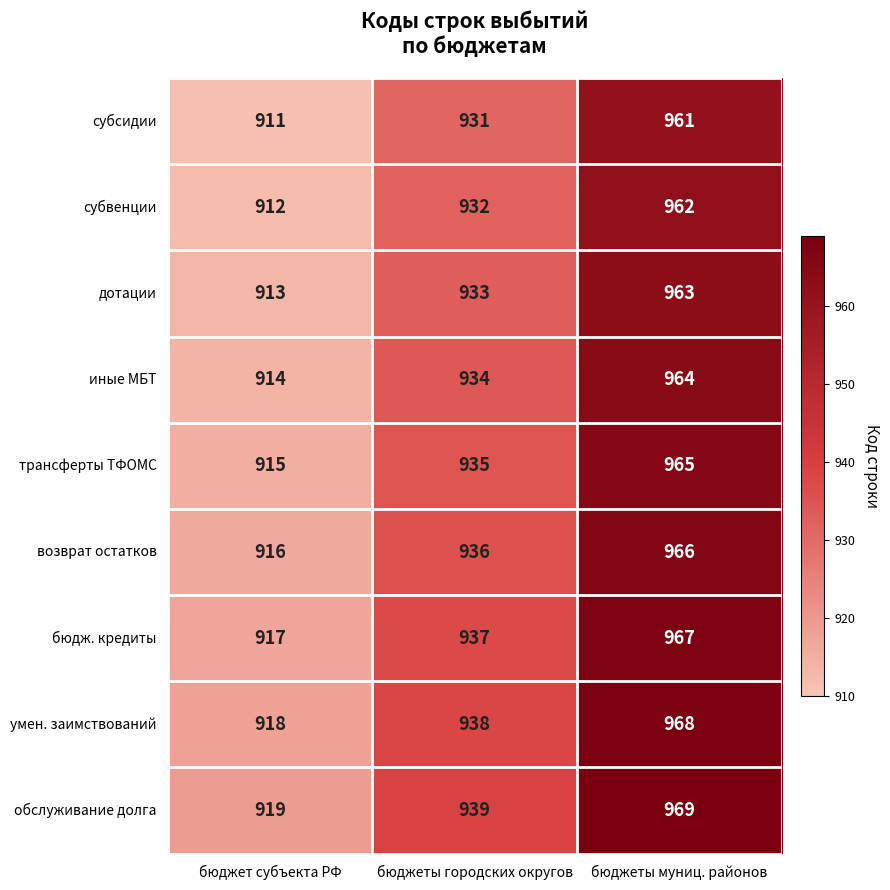

What is the total value across all series at бюджеты муниц. районов?

8685